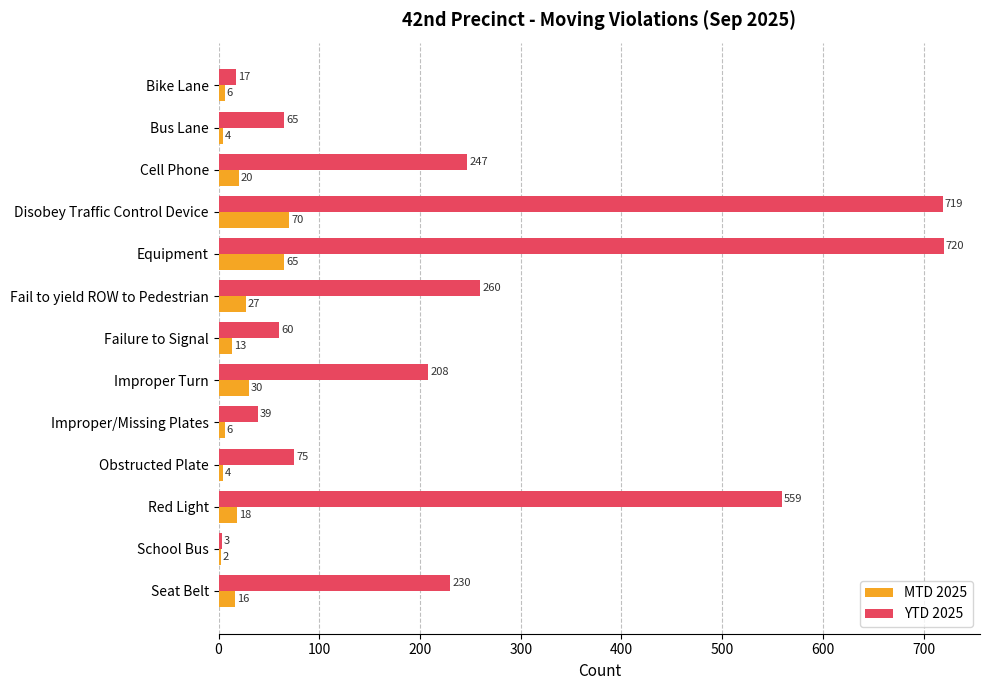

Which series has the largest total across all categories?

YTD 2025